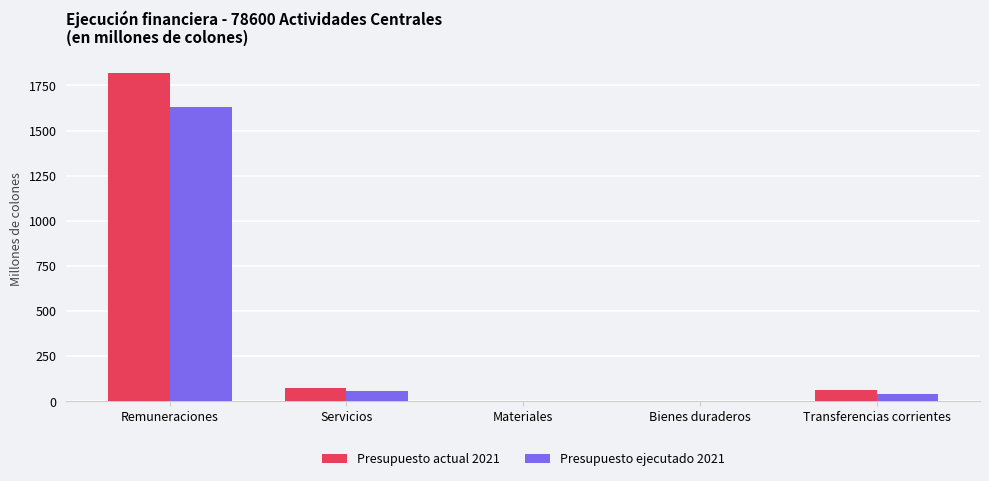

What is the sum of all Presupuesto ejecutado 2021 values?

1730.5